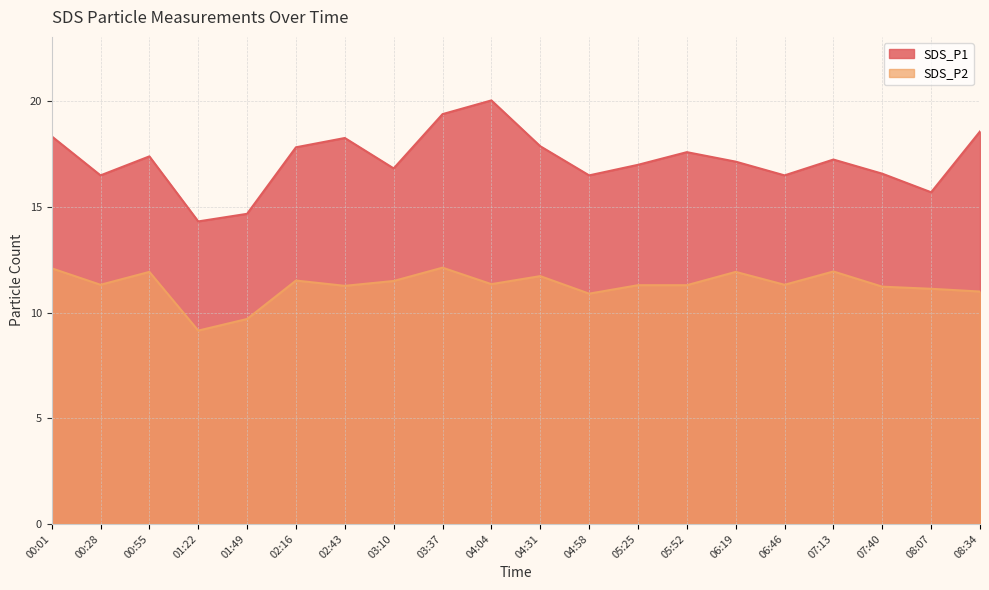

How many lines are shown in the chart?

2